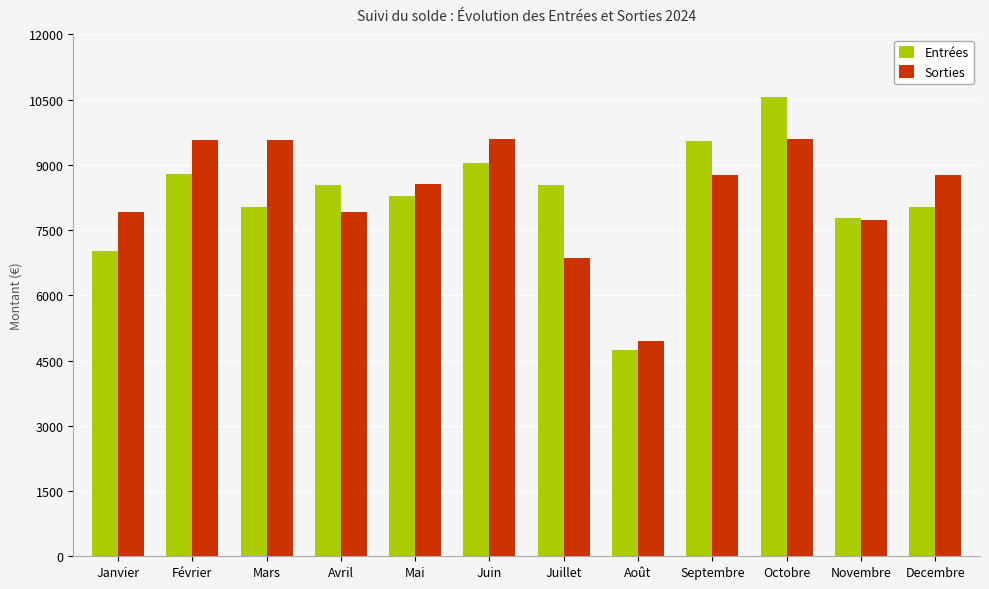

Is it true that Entrées equals 13239.3 at Novembre?

False